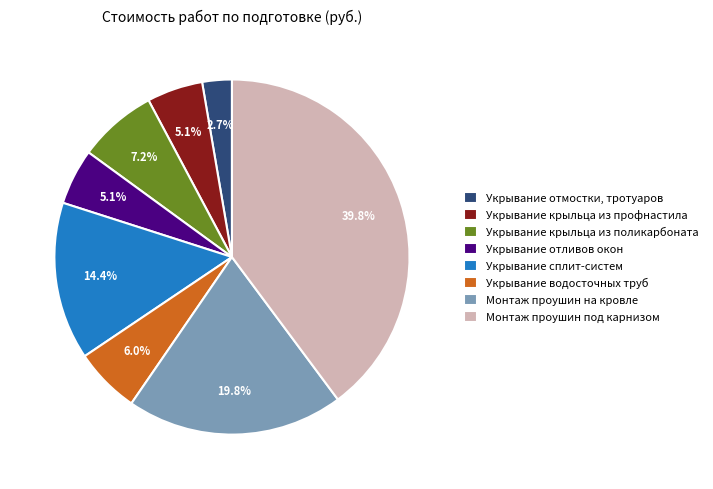

Which has a higher value, Монтаж проушин под карнизом or Укрывание отмостки, тротуаров?

Монтаж проушин под карнизом